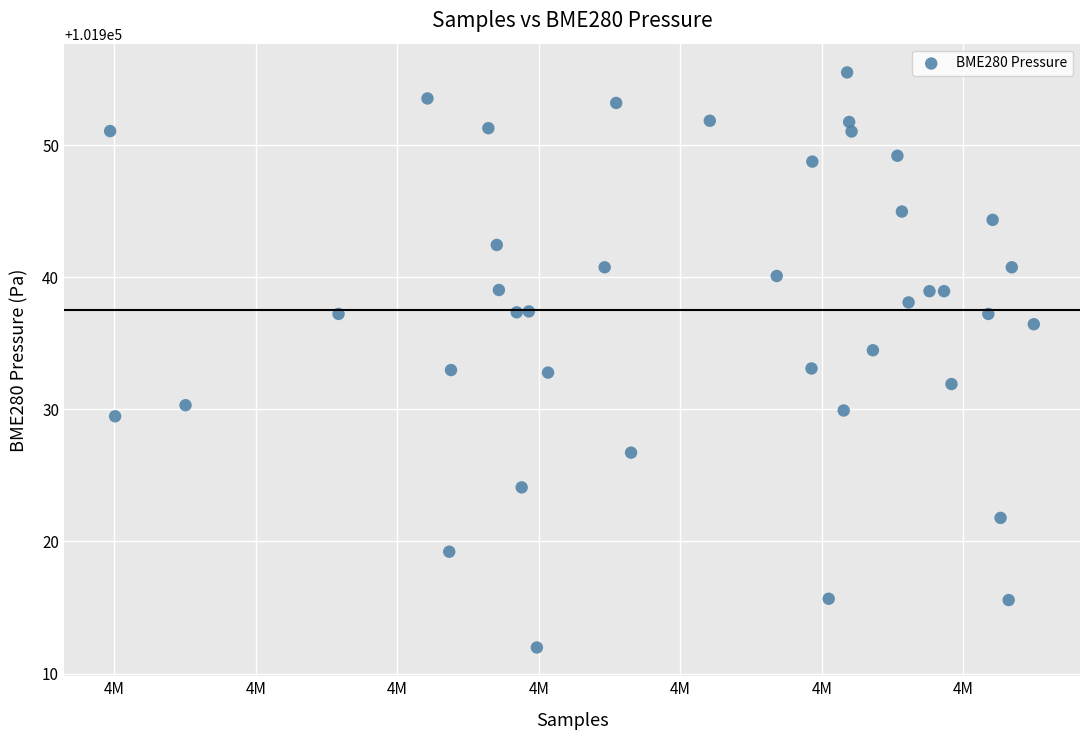

What is the range of X values (max minus min)?

32638.0